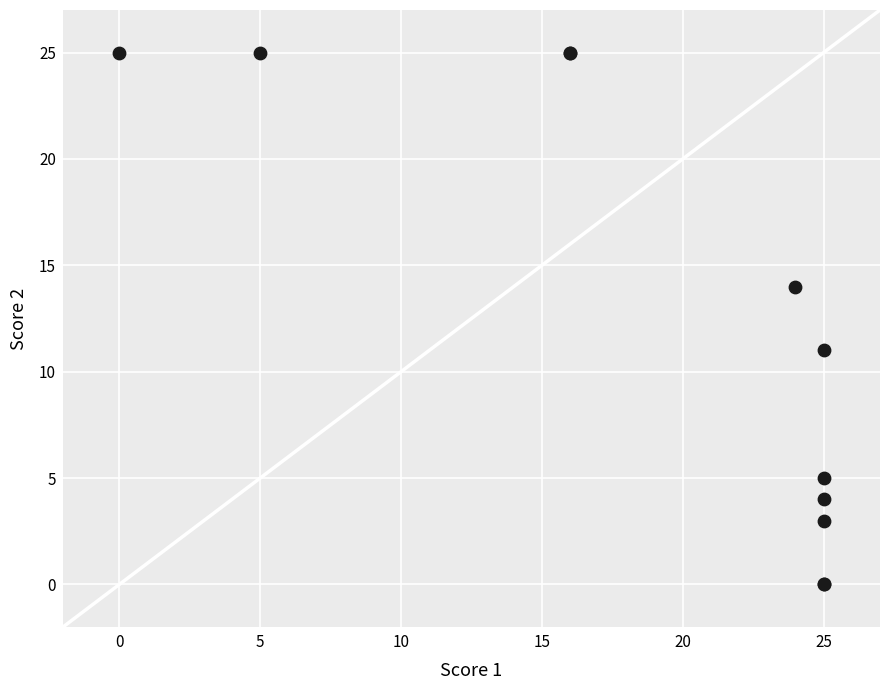

What Y value in the scatter plot is closest to 12?

11